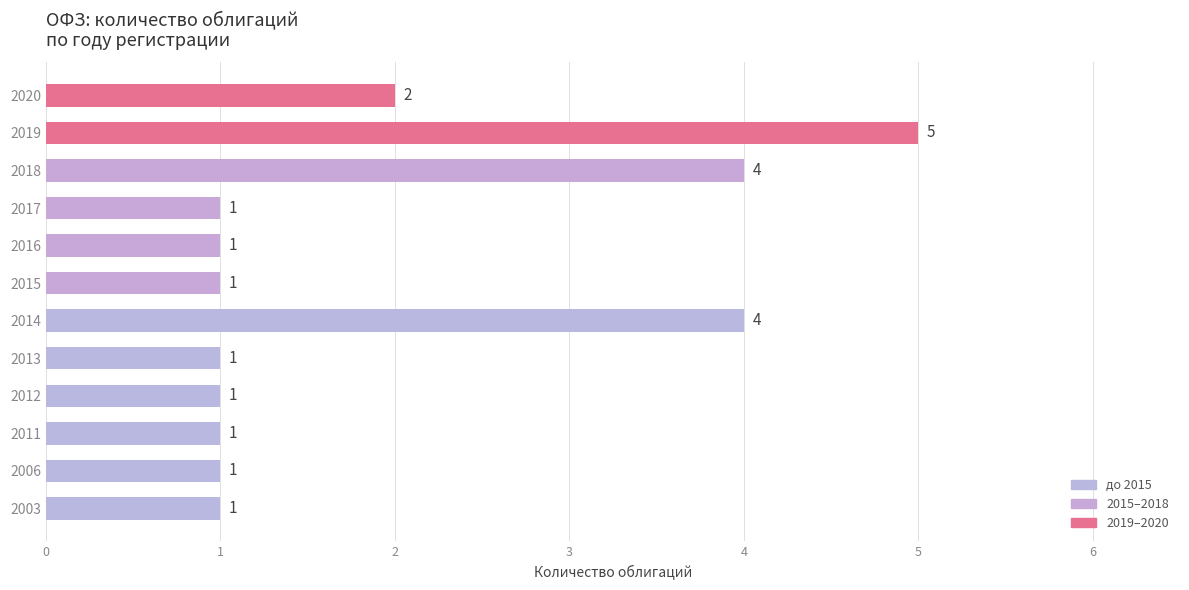

Is it true that the value at 2013 is 2?

False